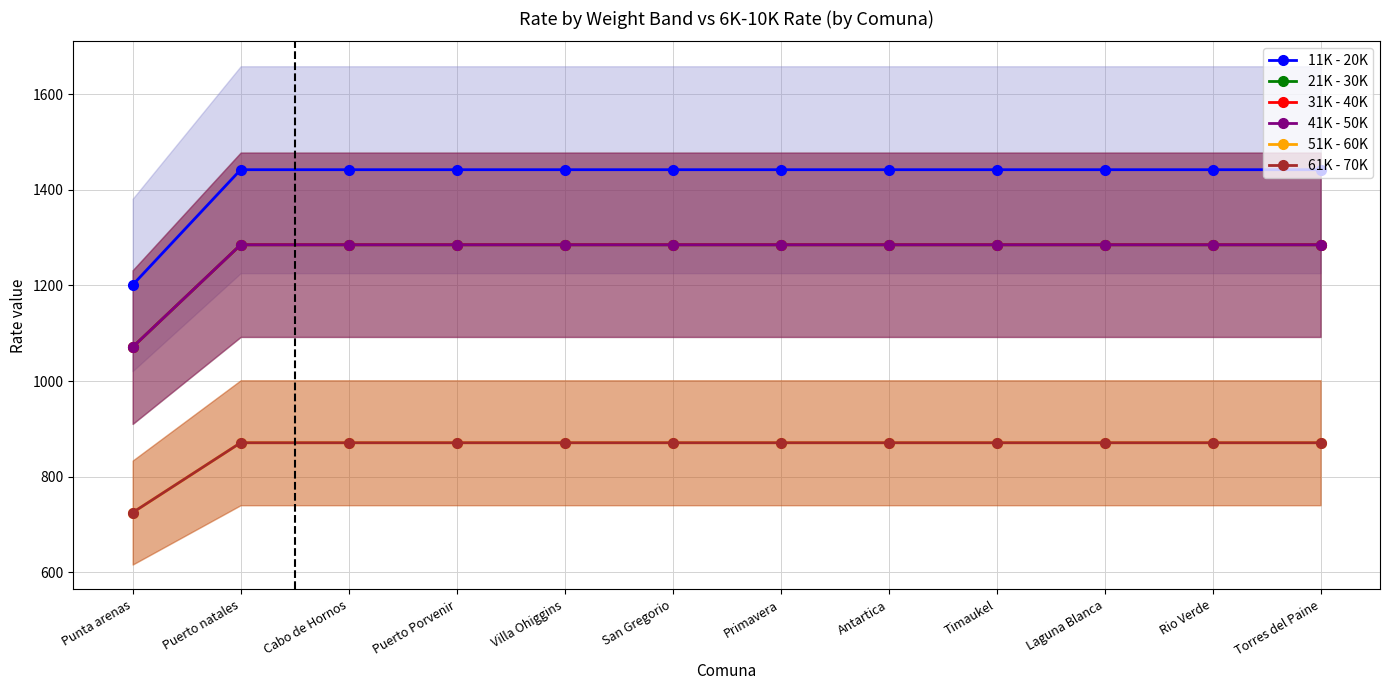

What is the label of the 5th point from the right?

Antartica